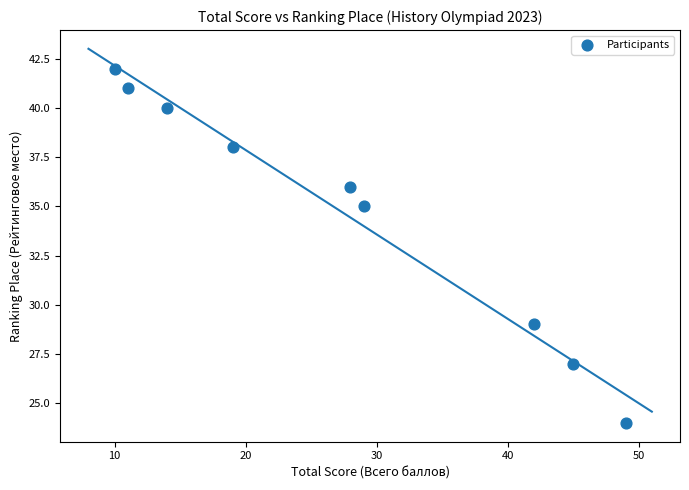

What is the average Y value?

35